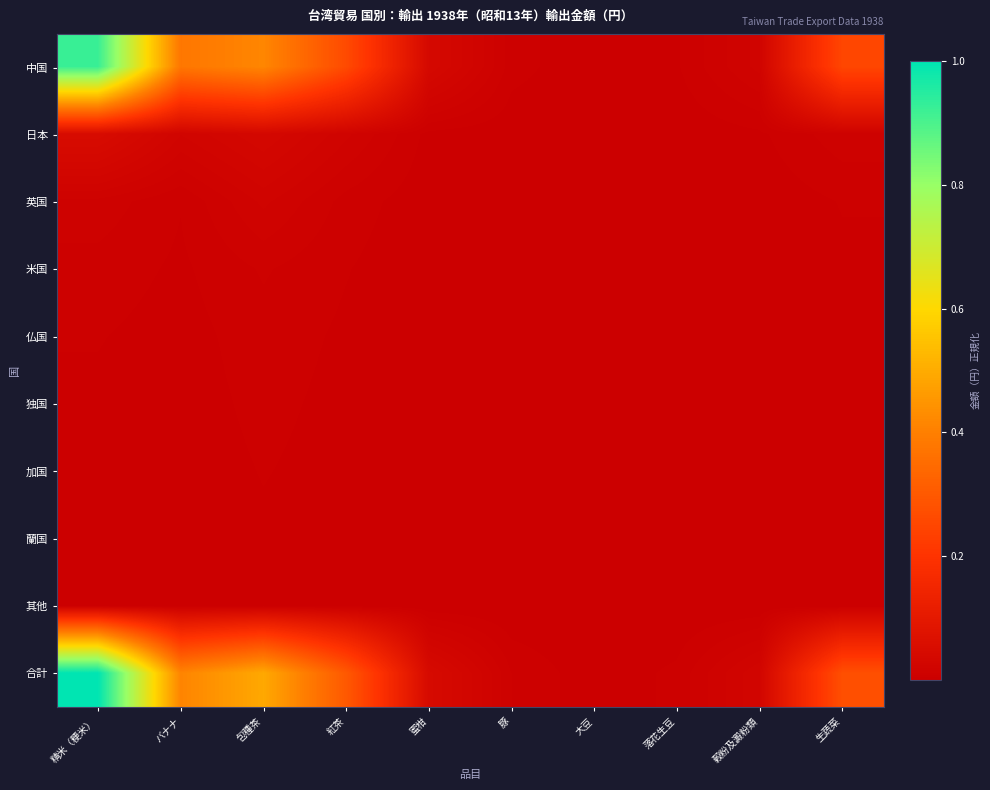

Reading right to left, extract all data points from this chart.

中国: 生蔬菜=0.3	穀粉及澱粉類=0.0	落花生豆=0.0	大豆=0.0	豚=0.0	蜜柑=0.0	紅茶=0.3	包種茶=0.4	バナナ=0.4	精米（粳米）=0.9
日本: 生蔬菜=0.0	穀粉及澱粉類=0.0	落花生豆=0.0	大豆=0.0	豚=0.0	蜜柑=0.0	紅茶=0.0	包種茶=0.0	バナナ=0.0	精米（粳米）=0.0
英国: 生蔬菜=0.0	穀粉及澱粉類=0.0	落花生豆=0.0	大豆=0.0	豚=0.0	蜜柑=0.0	紅茶=0.0	包種茶=0.0	バナナ=0.0	精米（粳米）=0.0
米国: 生蔬菜=0.0	穀粉及澱粉類=0.0	落花生豆=0.0	大豆=0.0	豚=0.0	蜜柑=0.0	紅茶=0.0	包種茶=0.0	バナナ=0.0	精米（粳米）=0.0
仏国: 生蔬菜=0.0	穀粉及澱粉類=0.0	落花生豆=0.0	大豆=0.0	豚=0.0	蜜柑=0.0	紅茶=0.0	包種茶=0.0	バナナ=0.0	精米（粳米）=0.0
独国: 生蔬菜=0.0	穀粉及澱粉類=0.0	落花生豆=0.0	大豆=0.0	豚=0.0	蜜柑=0.0	紅茶=0.0	包種茶=0.0	バナナ=0.0	精米（粳米）=0.0
加国: 生蔬菜=0.0	穀粉及澱粉類=0.0	落花生豆=0.0	大豆=0.0	豚=0.0	蜜柑=0.0	紅茶=0.0	包種茶=0.0	バナナ=0.0	精米（粳米）=0.0
蘭国: 生蔬菜=0.0	穀粉及澱粉類=0.0	落花生豆=0.0	大豆=0.0	豚=0.0	蜜柑=0.0	紅茶=0.0	包種茶=0.0	バナナ=0.0	精米（粳米）=0.0
其他: 生蔬菜=0.0	穀粉及澱粉類=0.0	落花生豆=0.0	大豆=0.0	豚=0.0	蜜柑=0.0	紅茶=0.0	包種茶=0.0	バナナ=0.0	精米（粳米）=0.0
合計: 生蔬菜=0.3	穀粉及澱粉類=0.0	落花生豆=0.0	大豆=0.0	豚=0.0	蜜柑=0.0	紅茶=0.3	包種茶=0.5	バナナ=0.4	精米（粳米）=1.0